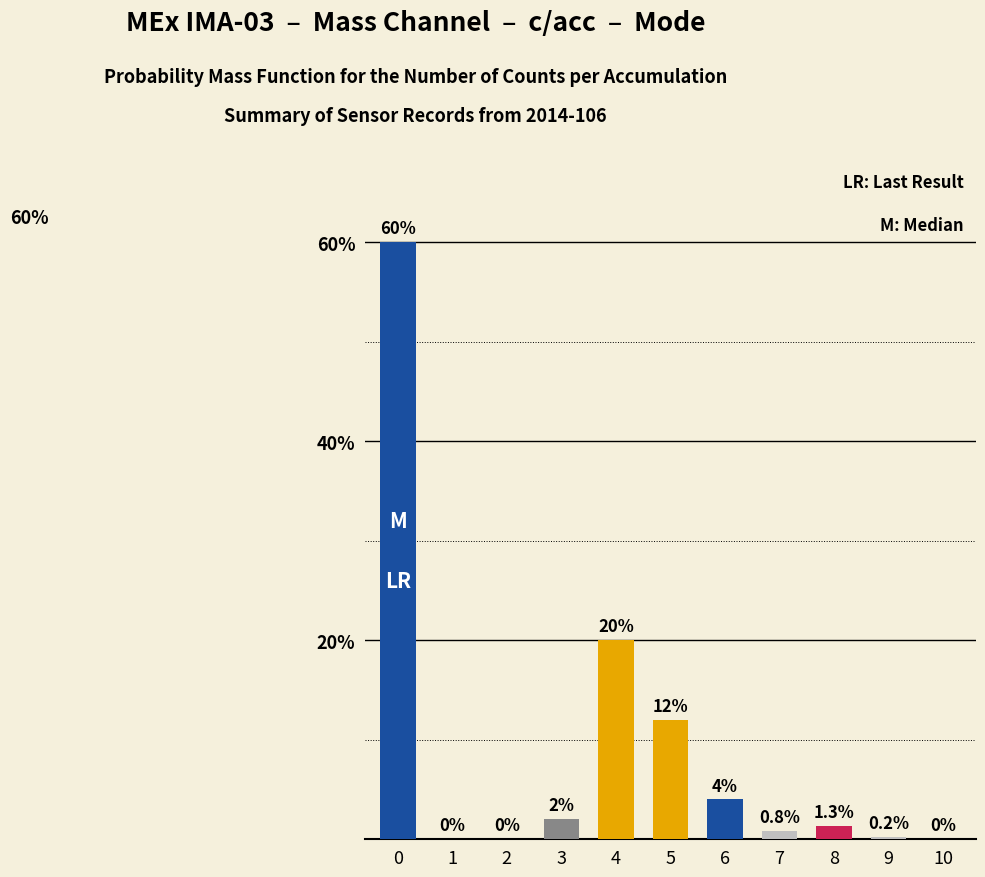

The chart shows a value of 17.8 at 5. True or false?

False